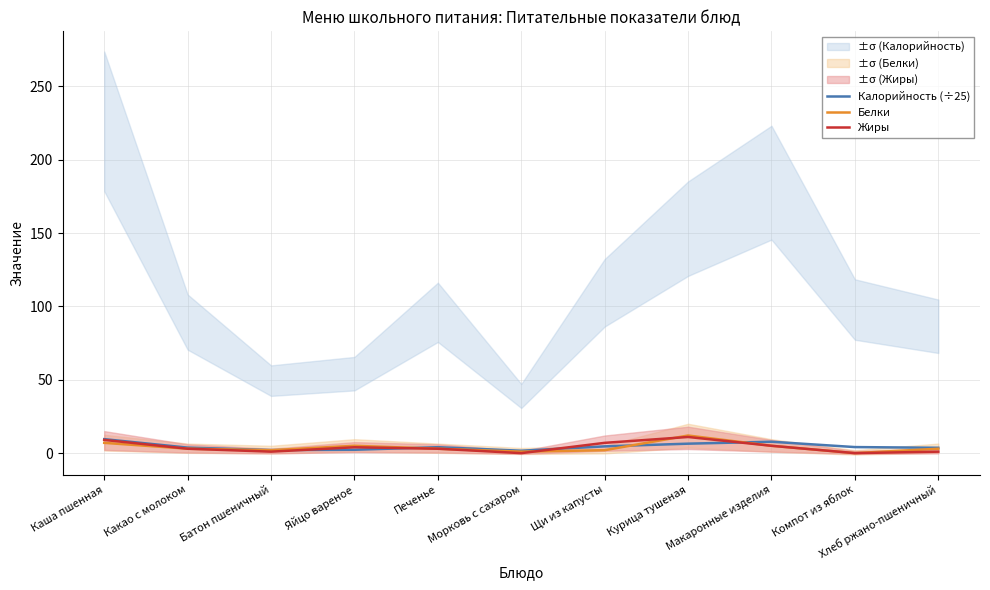

How many values in Жиры are above zero?

9